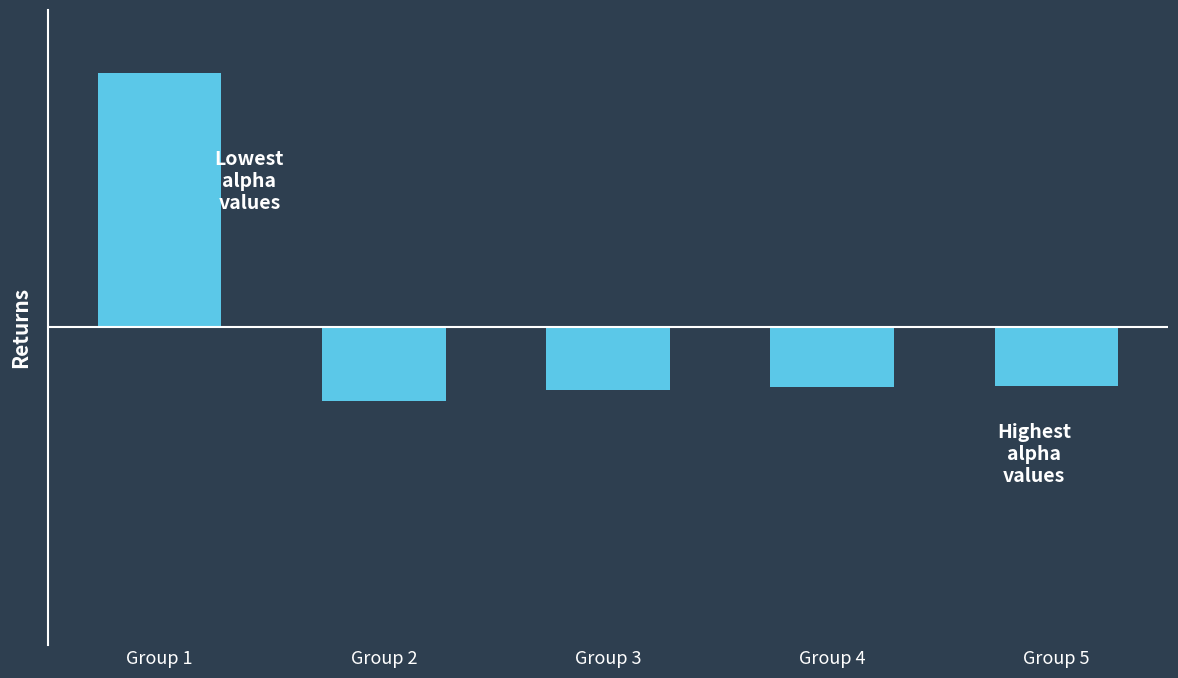

Rank the categories by value from lowest to highest.

Group 2, Group 3, Group 4, Group 5, Group 1